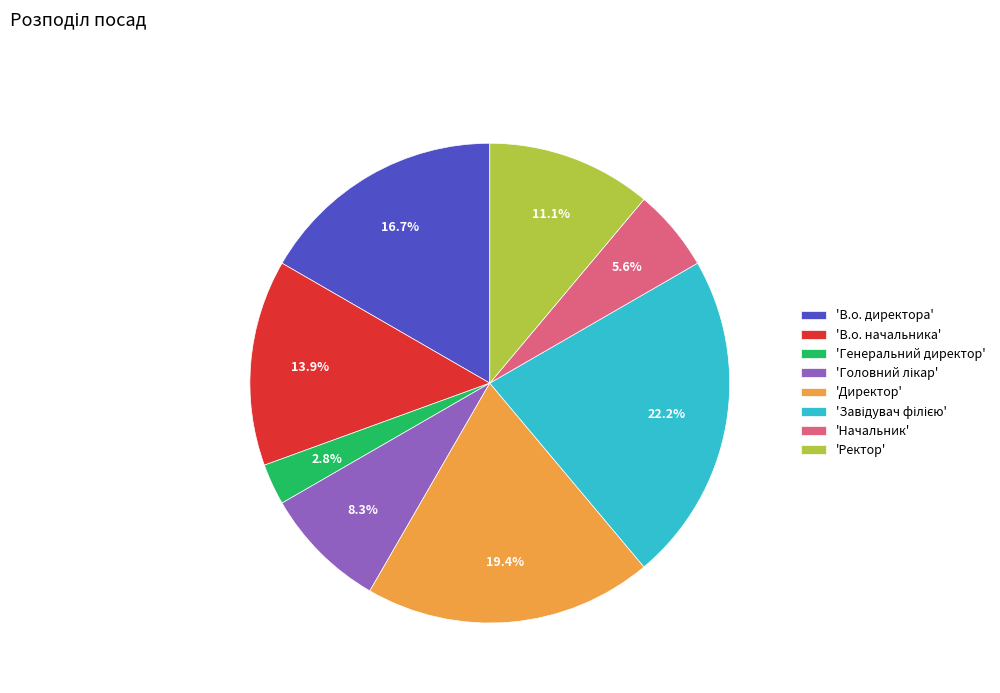

Is there a majority slice in this chart?

No